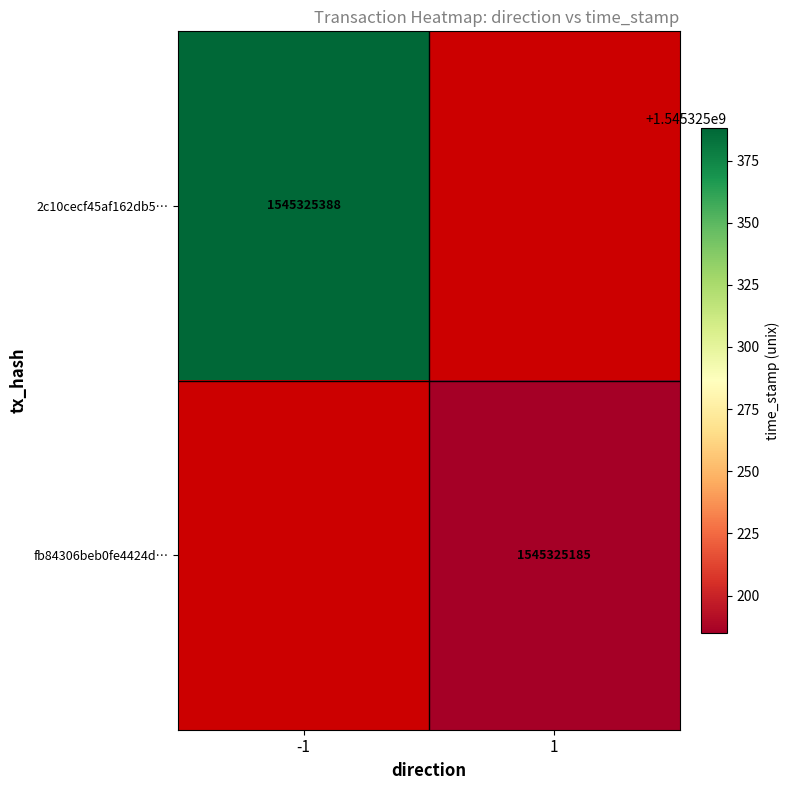

The 2c10cecf45af162db5ddcb3d9a0ea146965f07e series shows -1 at 0. True or false?

True